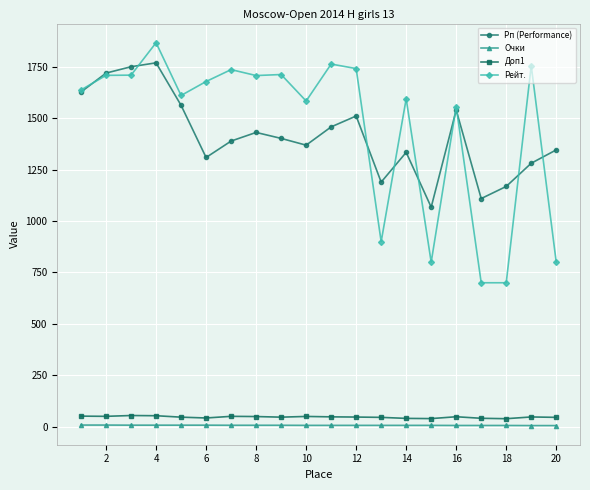

Which series has the largest total across all categories?

Рейт.